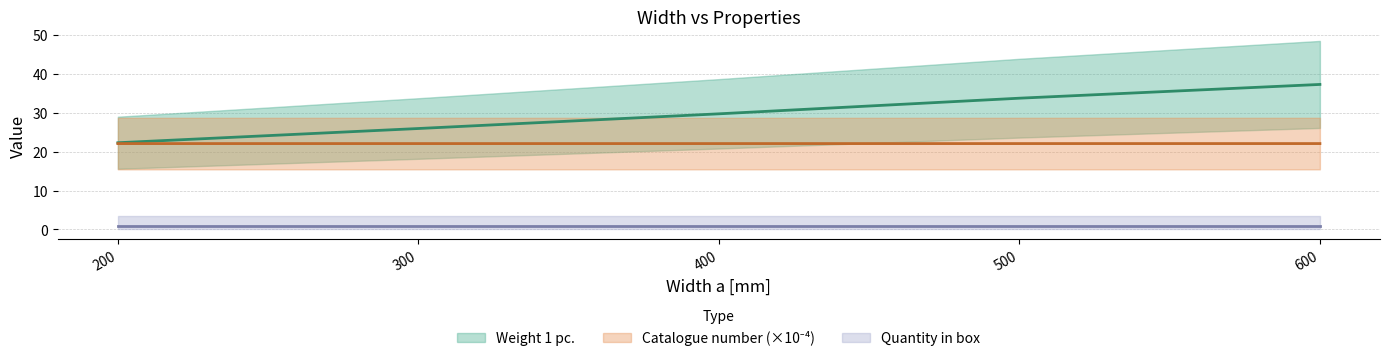

True or false: Weight 1 pc. and Catalogue number intersect in this chart.

False